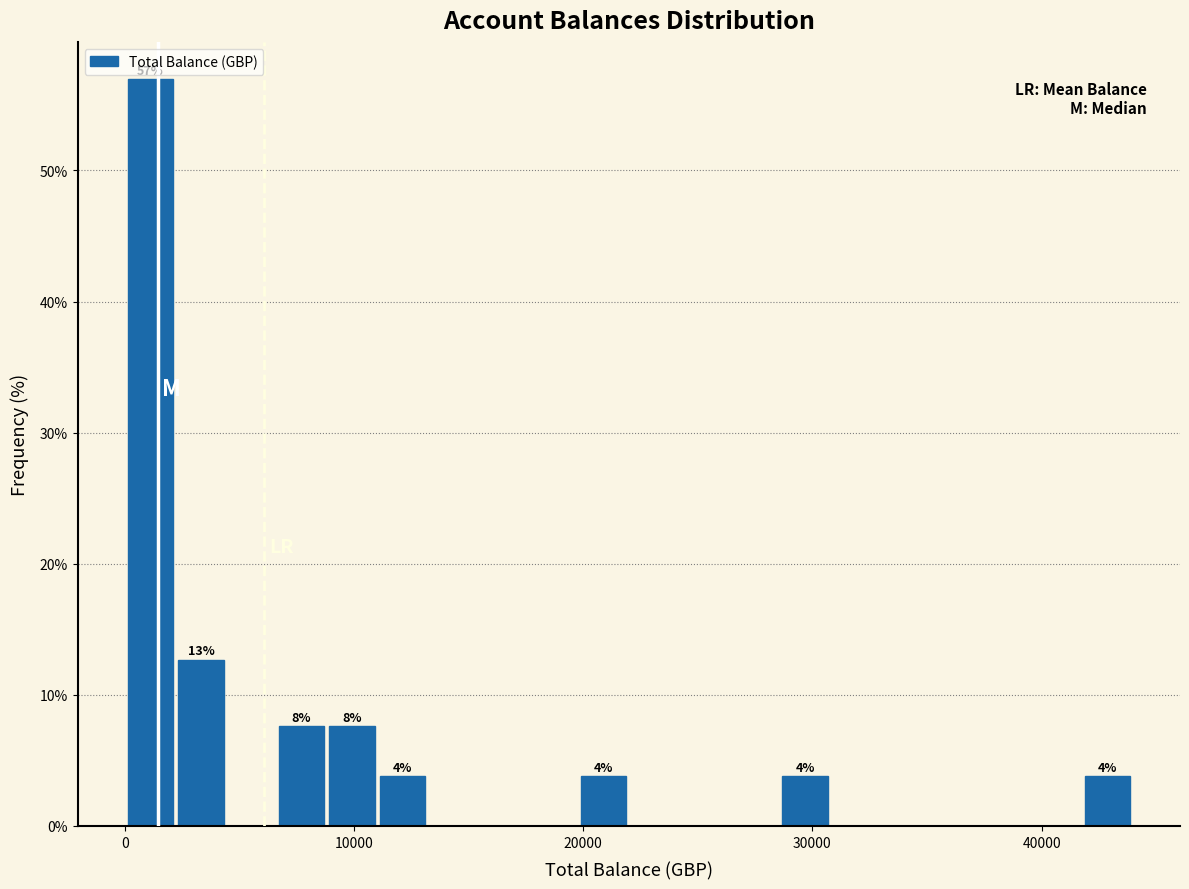

Around what value on the x-axis is the tallest bar? Give the approximate position of its centre, as read against the axis.

1000